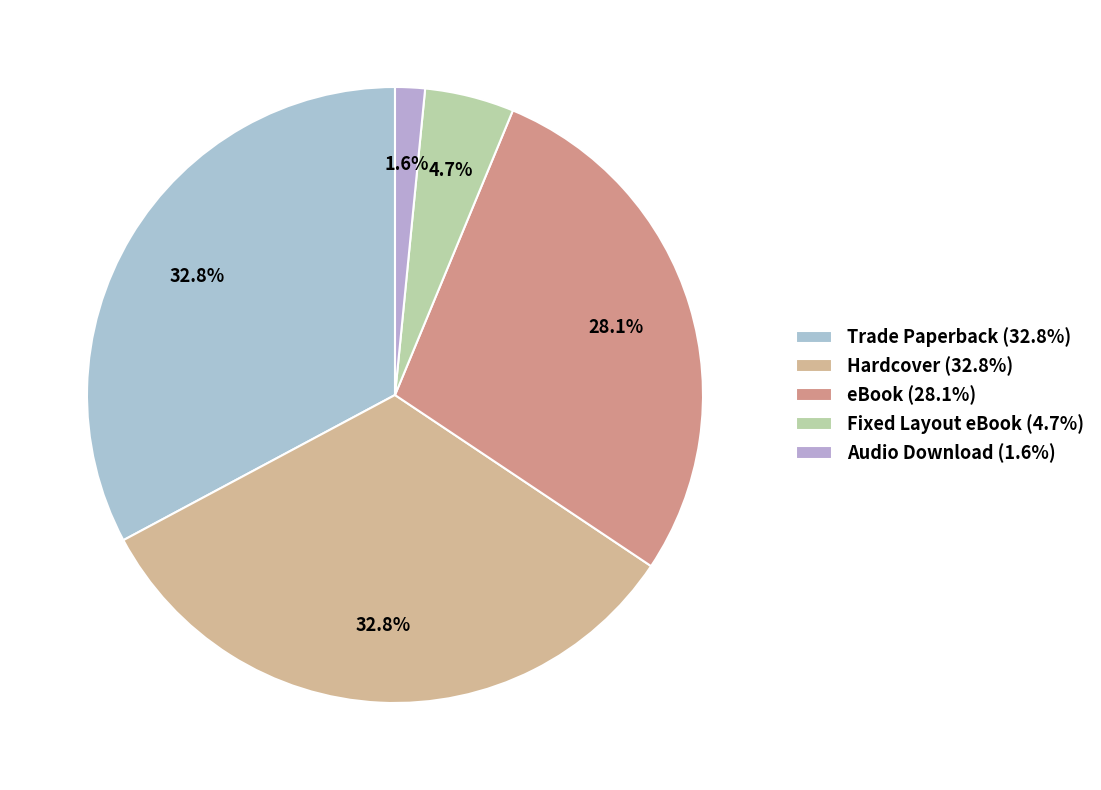

Which has a higher value, Fixed Layout eBook or Audio Download?

Fixed Layout eBook